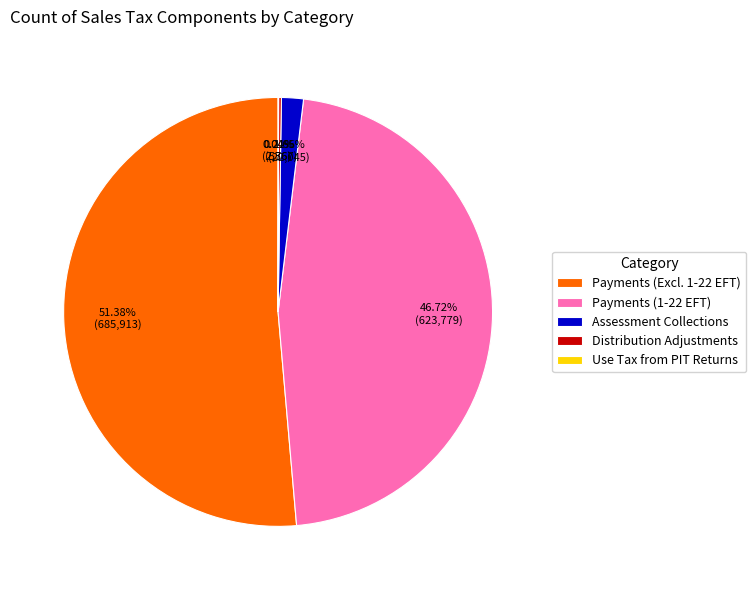

Which category accounts for the majority?

Payments (Excl. 1-22 EFT)